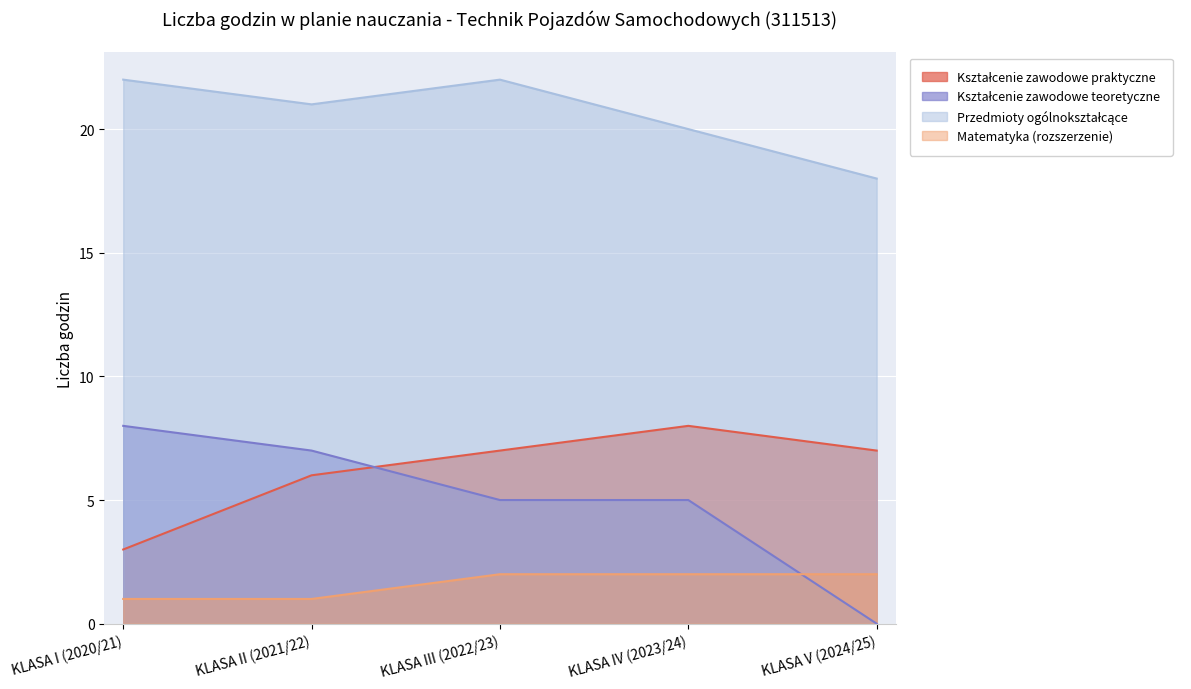

At which category does the chart reach its minimum across all series?

KLASA V (2024/25)